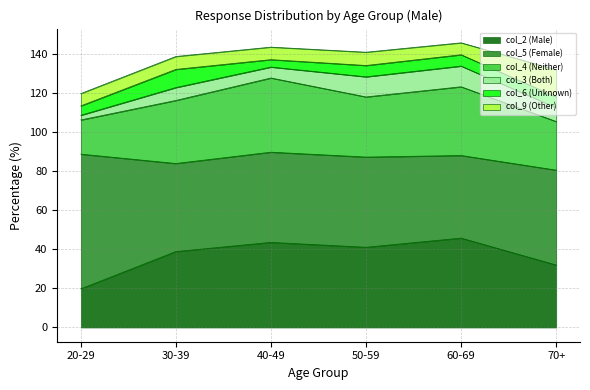

List the series in order of their peak value, highest first.

col_5 (Female), col_2 (Male), col_4 (Neither), col_9 (Other), col_3 (Both), col_6 (Unknown)